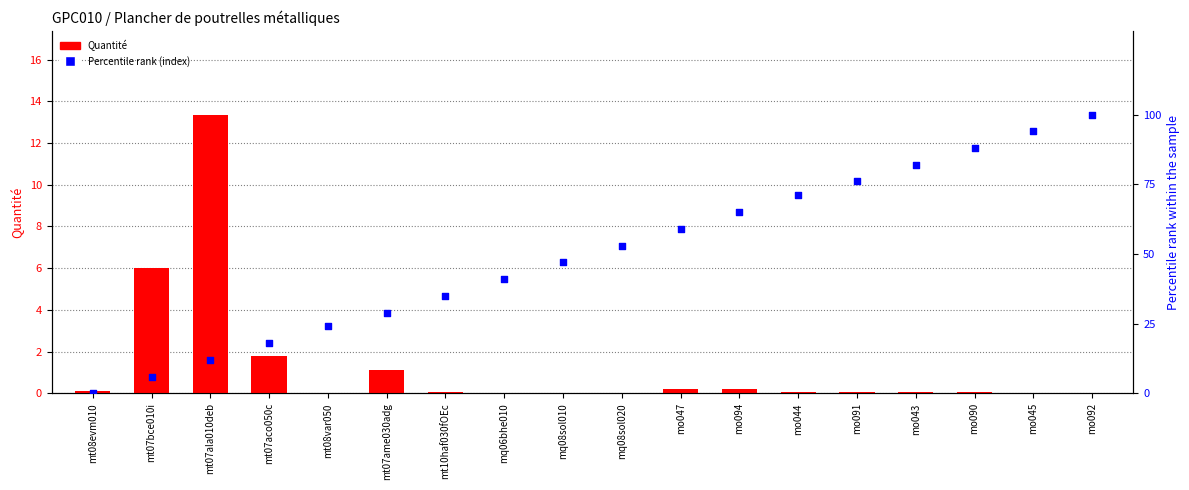

Which series has the largest total across all categories?

Percentile rank (index)